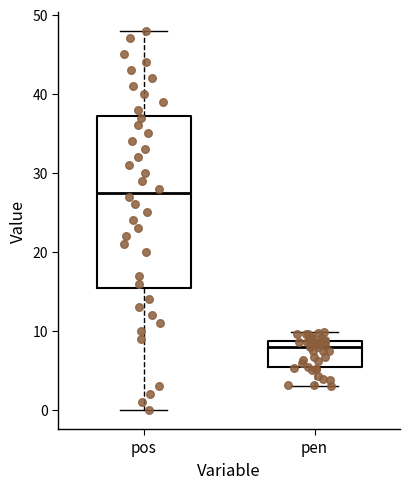

Reading left to right, transcribe this box plot: for each box, give where its median line is, the range the box spans, and where its two whiskers end, as read against the y-axis. The values are not printed on the chart, so give them approximately, as read against the axis.

pos: median 28, box 16 to 37, whiskers 0 to 48
pen: median 8, box 5 to 9, whiskers 3 to 10